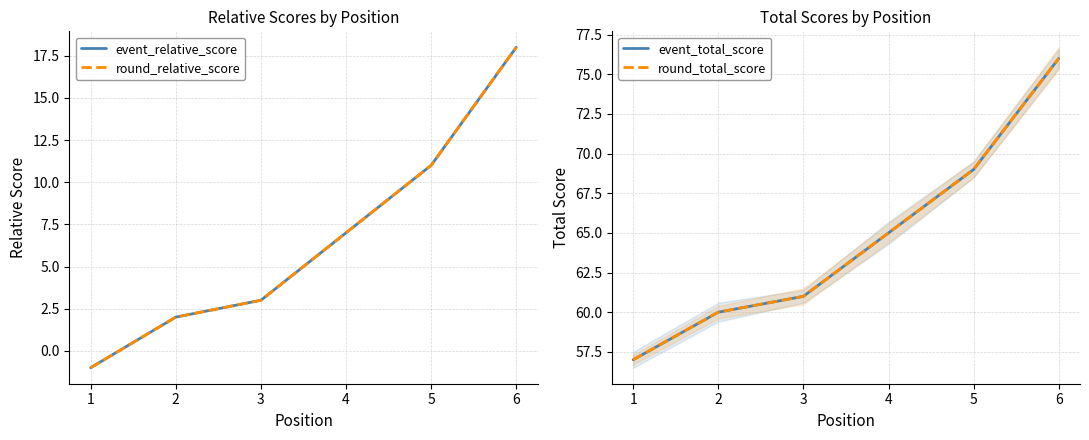

What is the average value of the round_relative_score series?

7